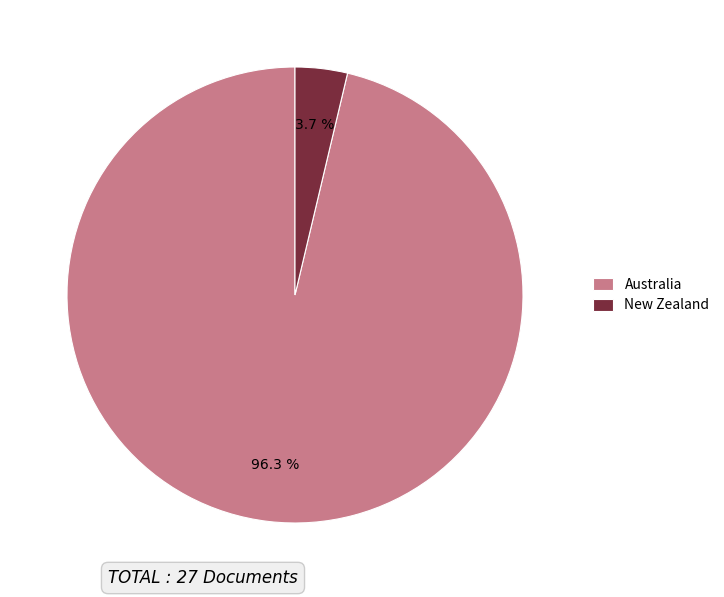

Is there any slice that represents more than half of the pie?

Yes